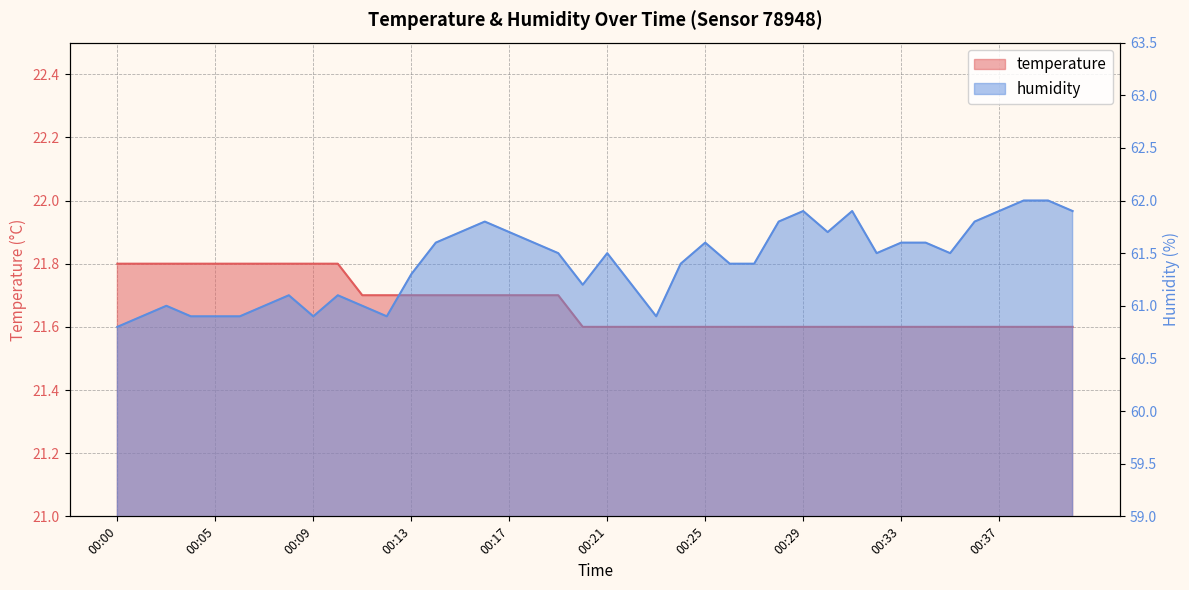

How many distinct data groups are displayed?

2